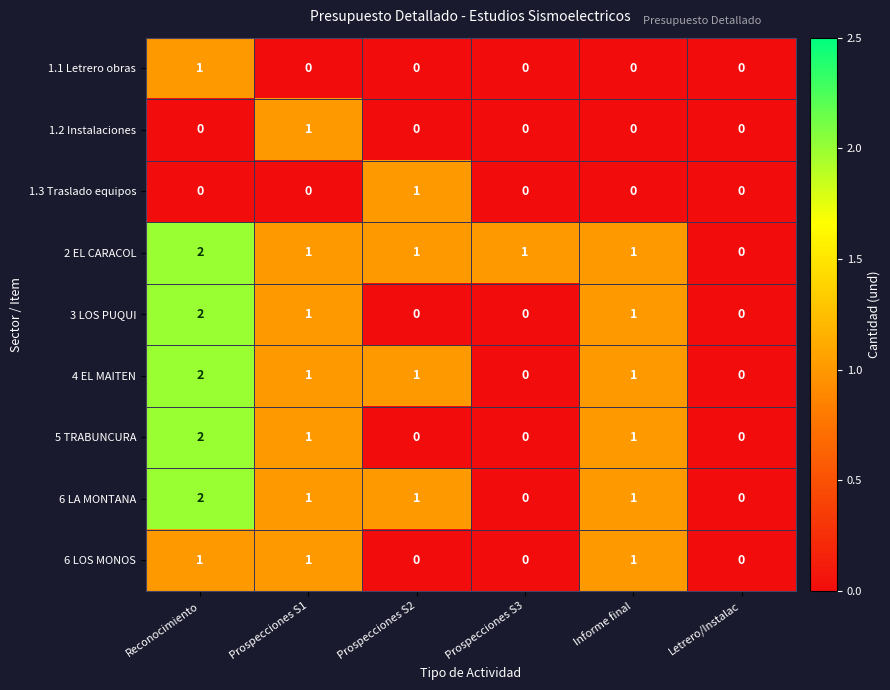

Between Prospecciones S3 and Letrero/Instalac, which series saw the biggest shift?

2 EL CARACOL